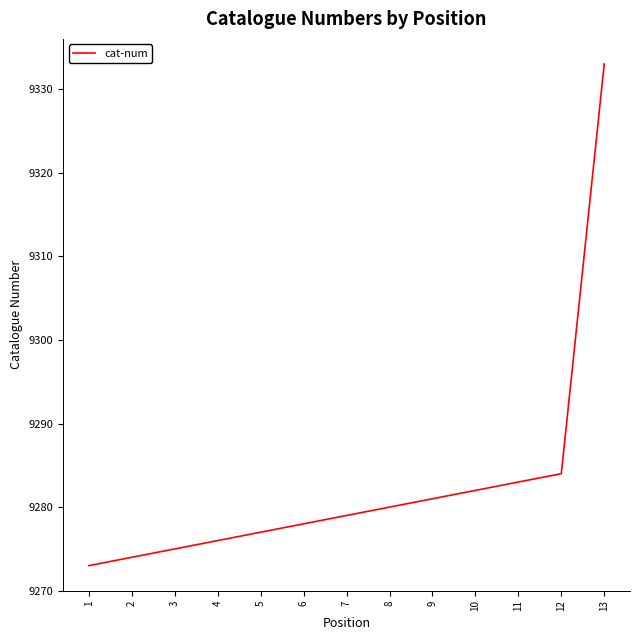

What value does the data have at 8?

9280